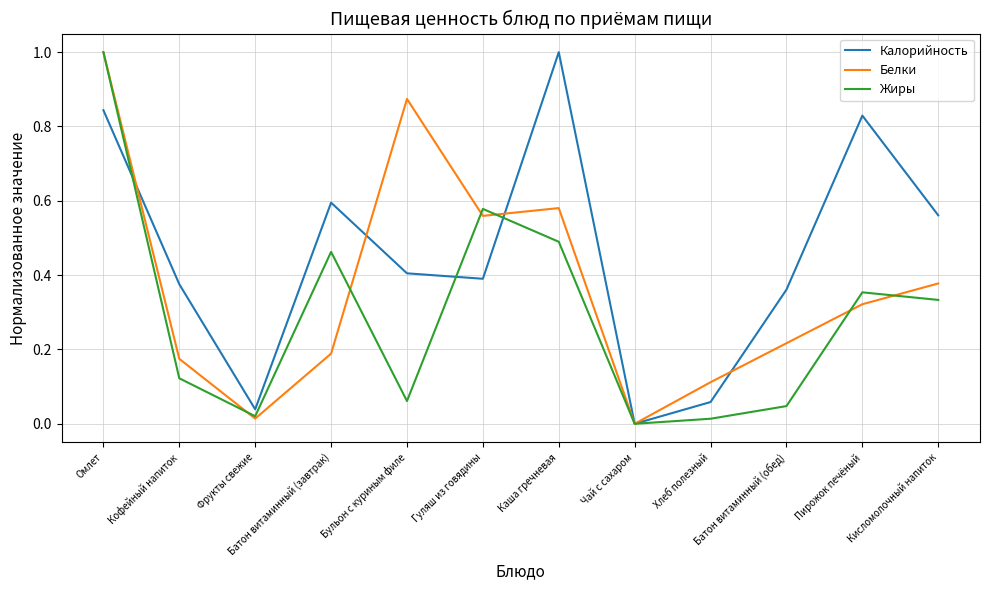

True or false: Калорийность has more than 2 interior local peaks.

True